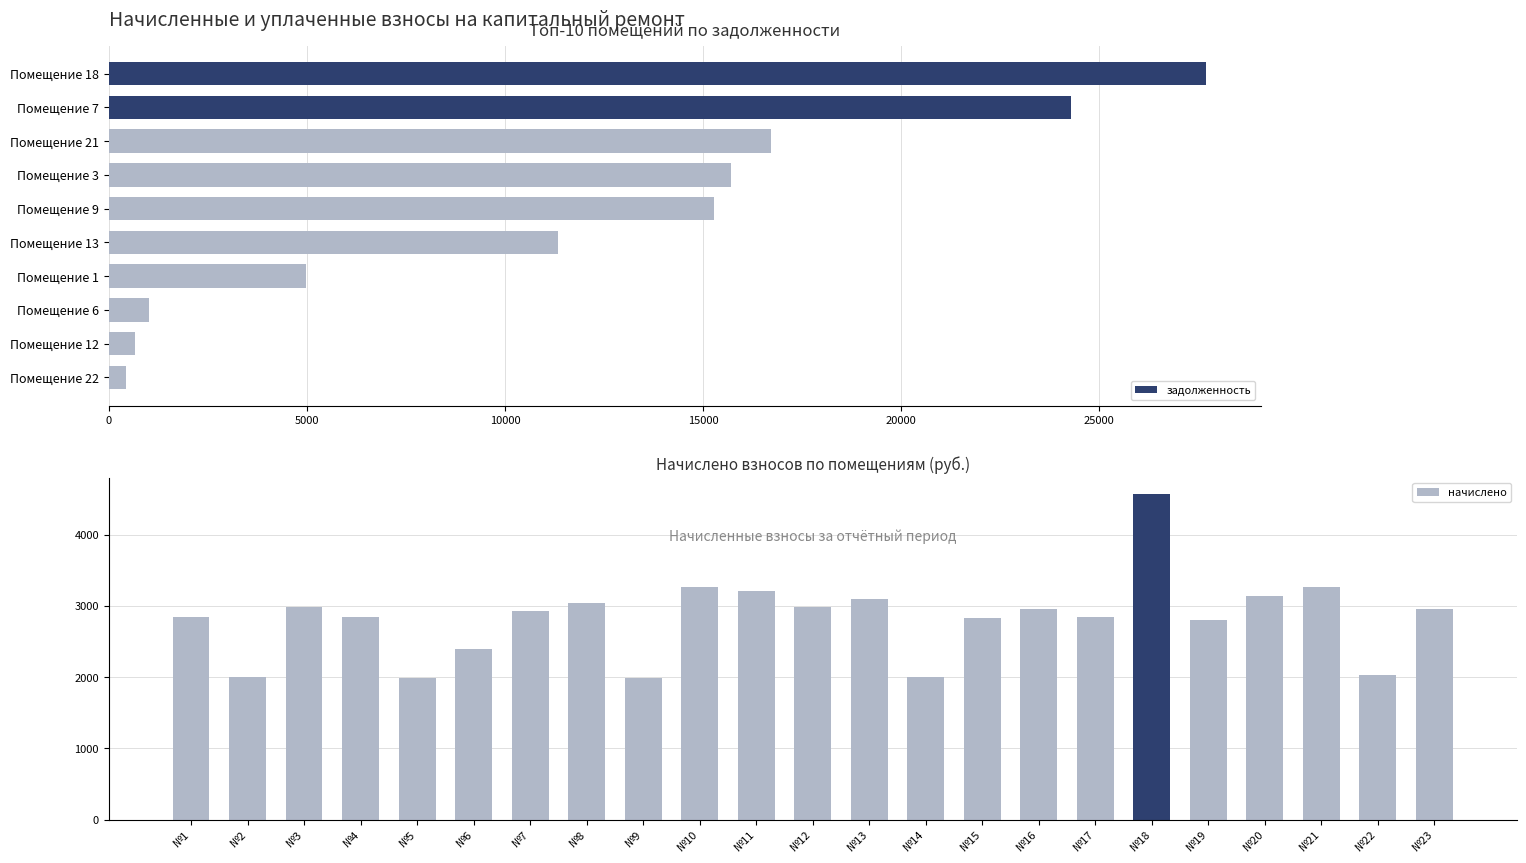

What is the average value of the задолженность series?

11810.5